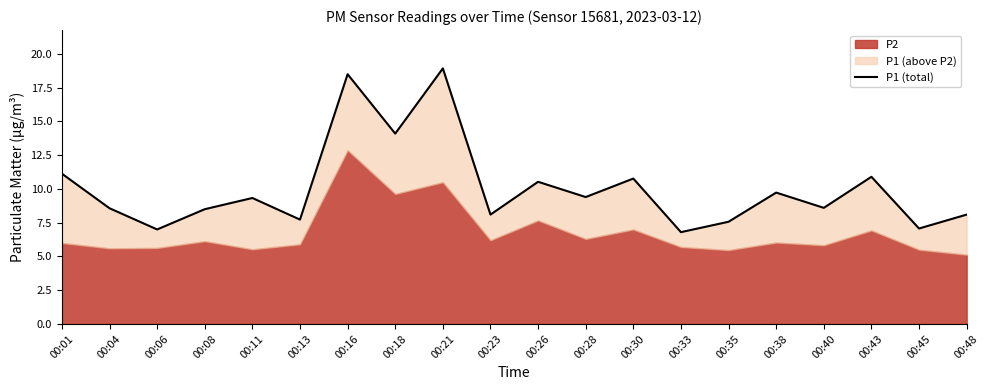

What is the difference between the maximum and second lowest values?

11.9